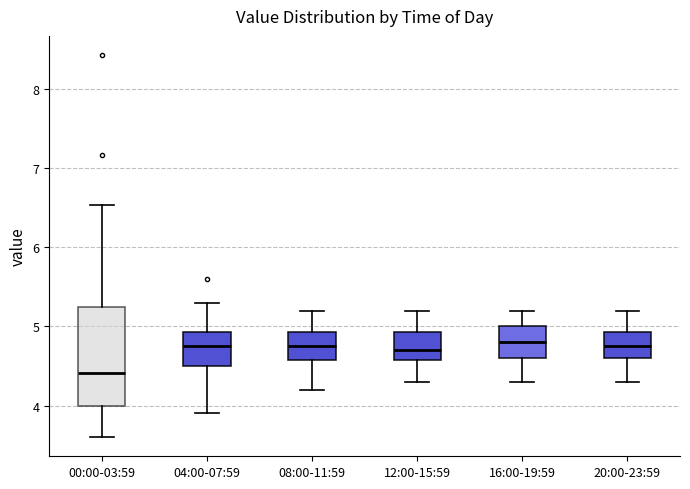

Where is the upper edge of the box for 04:00-07:59 on the y-axis? The values are not printed on the chart, so give them approximately, as read against the axis.

4.9